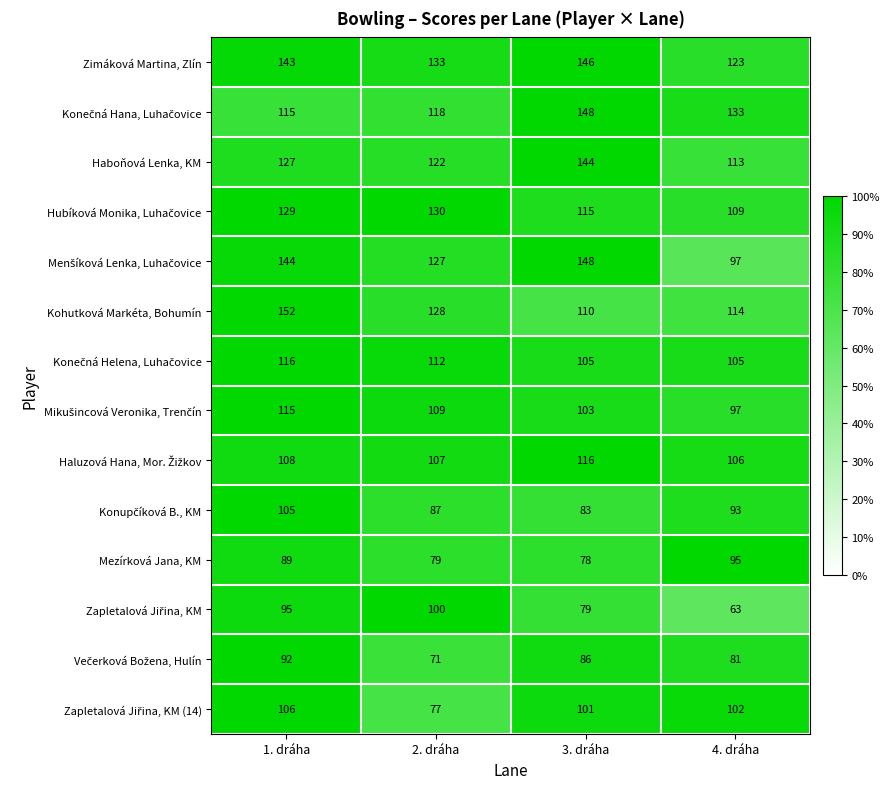

What is the difference between the highest and lowest values at 3. dráha?

70